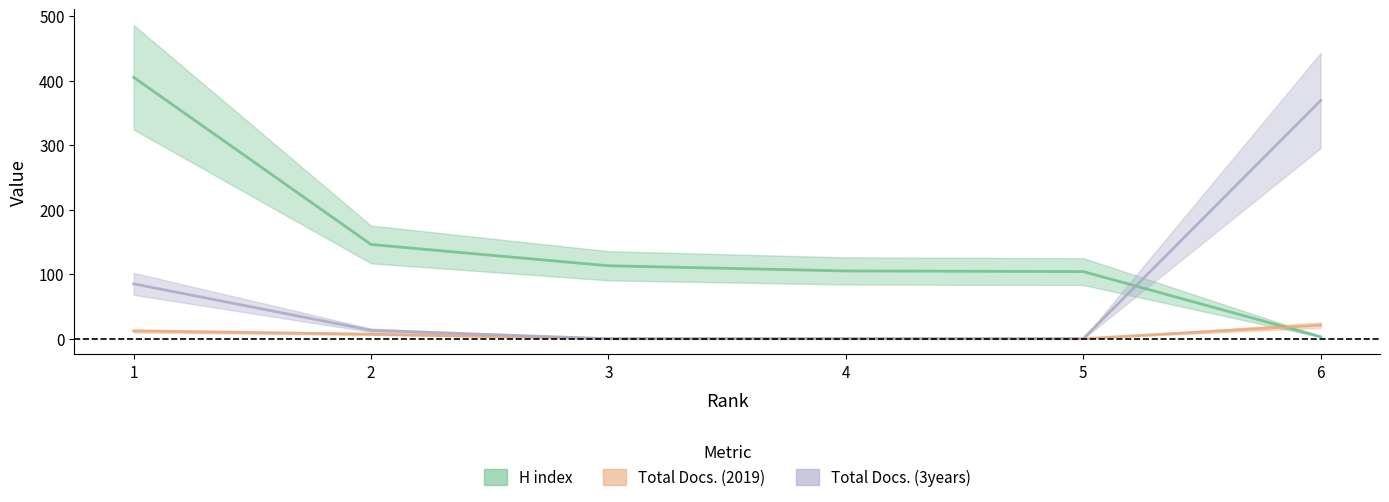

How many intersections are there between Total Docs. (3years) and H index?

1